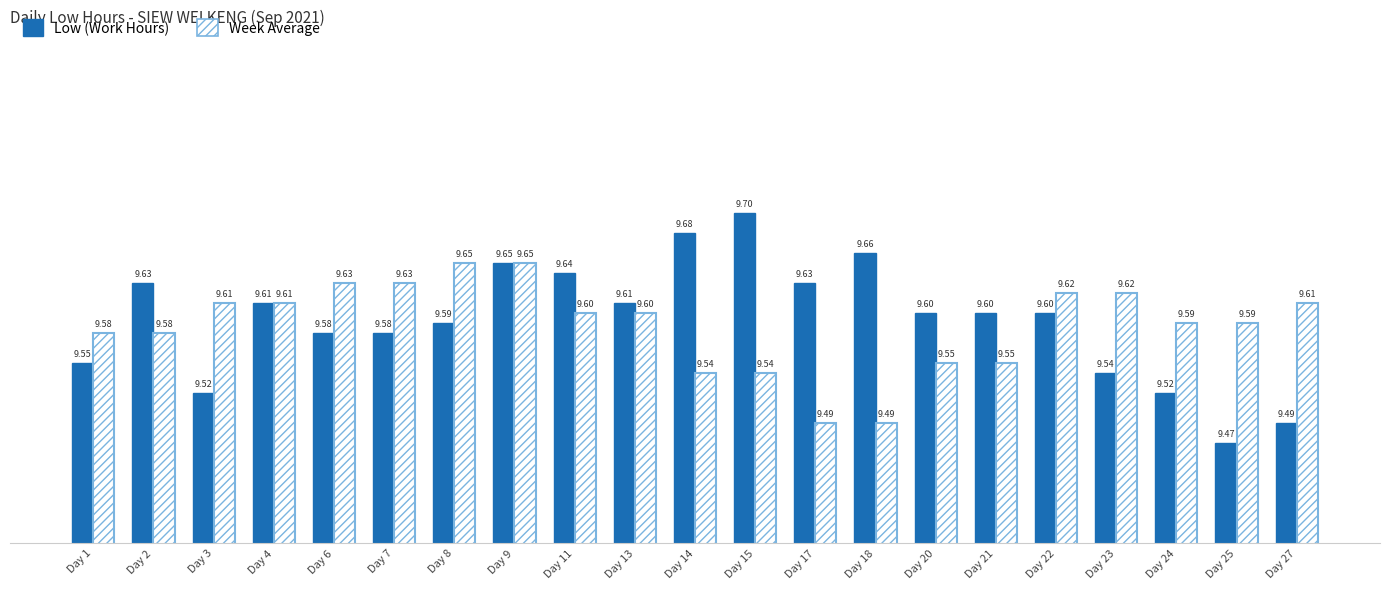

Which series changed the most between Day 13 and Day 18?

Week Average